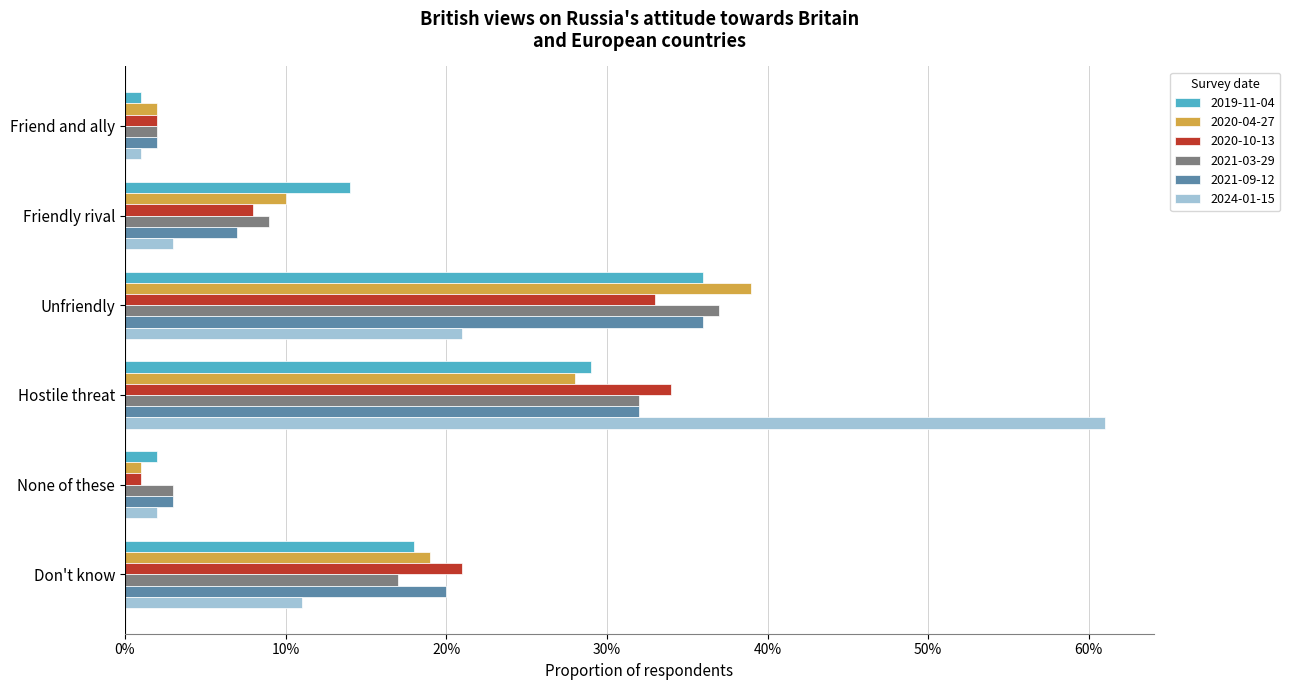

What is the difference between the second highest and minimum values in the 2020-04-27 series?

0.3